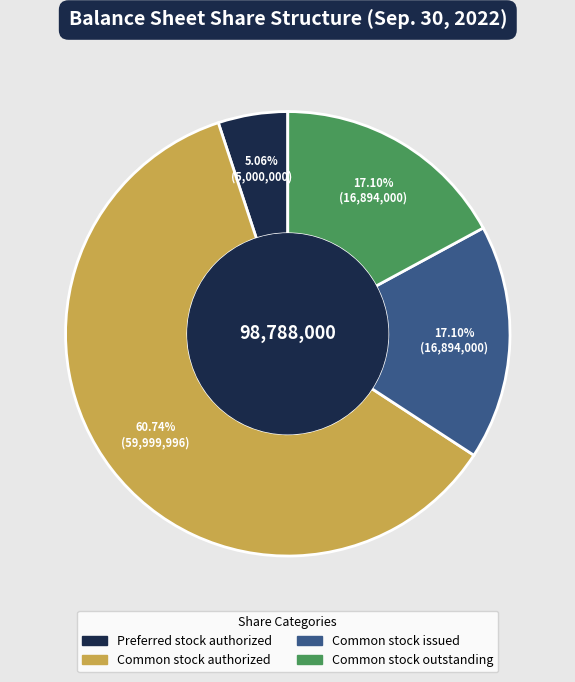

To the nearest percent, what is the difference between the largest and smallest slice percentages?

56%